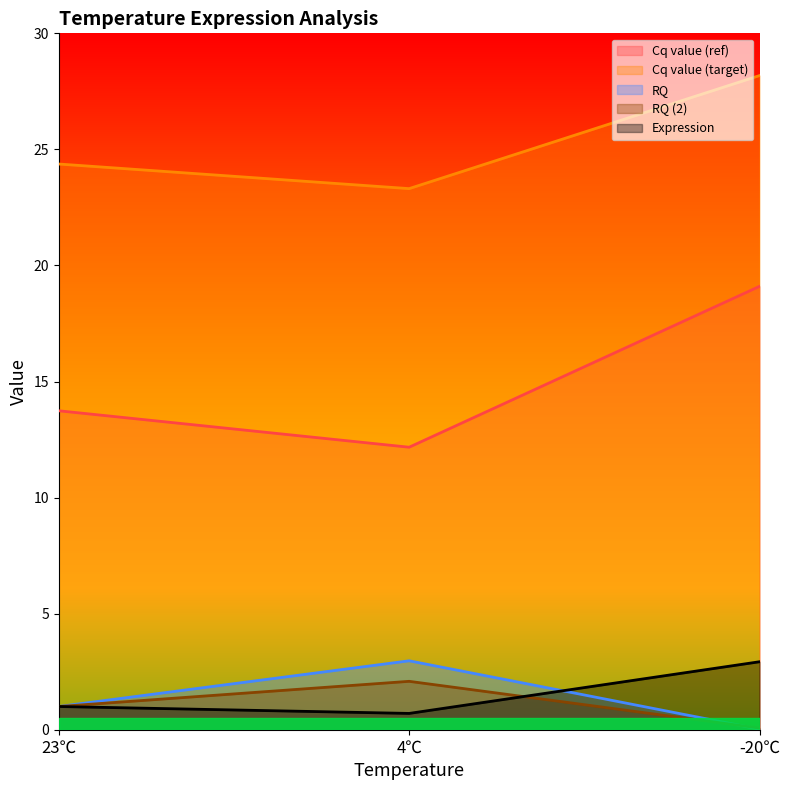

Which series has the largest total across all categories?

Cq value (target)